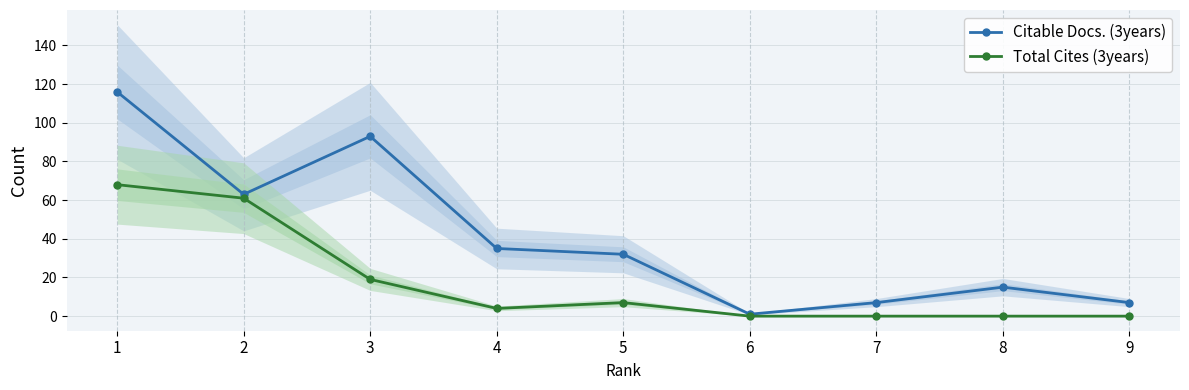

True or false: Citable Docs. (3years) and Total Cites (3years) cross at least once.

False